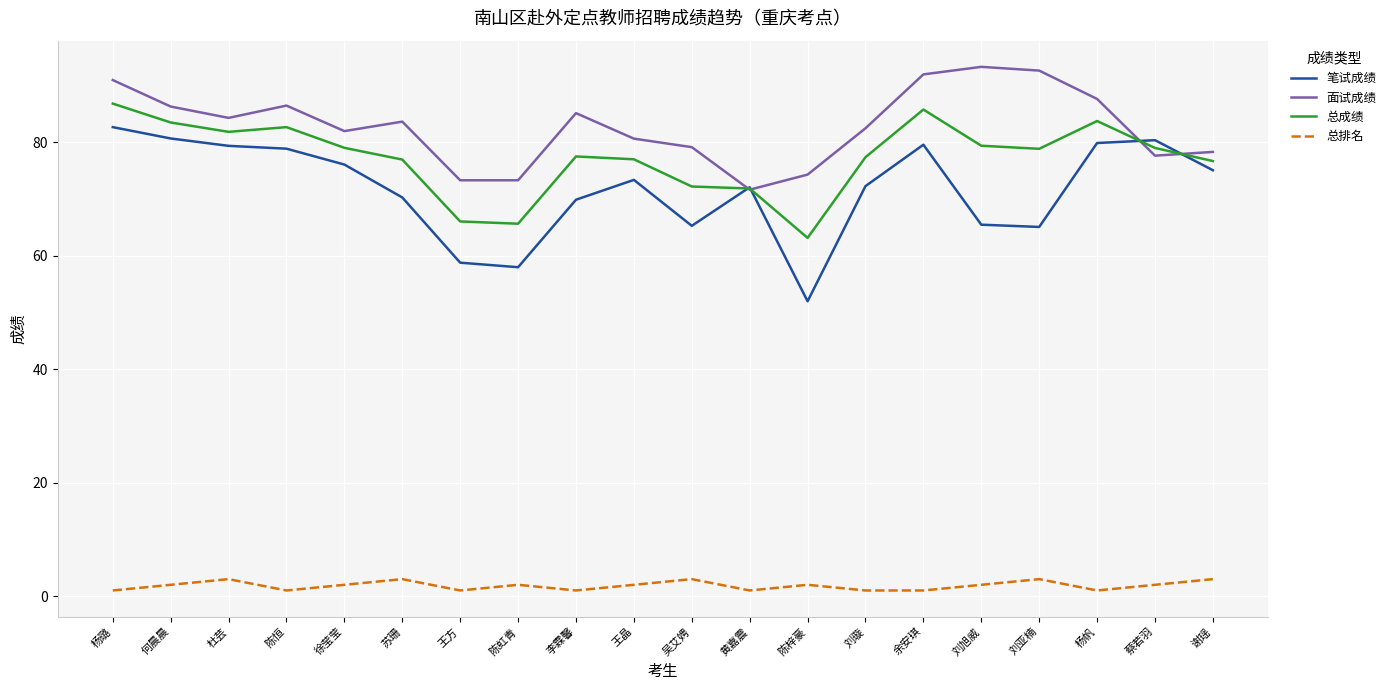

What are all the series names shown in the legend?

笔试成绩, 面试成绩, 总成绩, 总排名